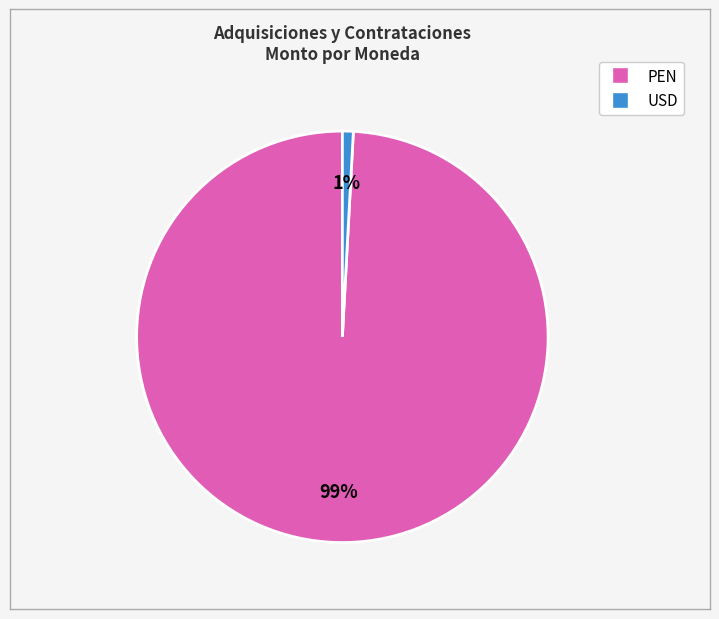

How many slices are in this pie chart?

2